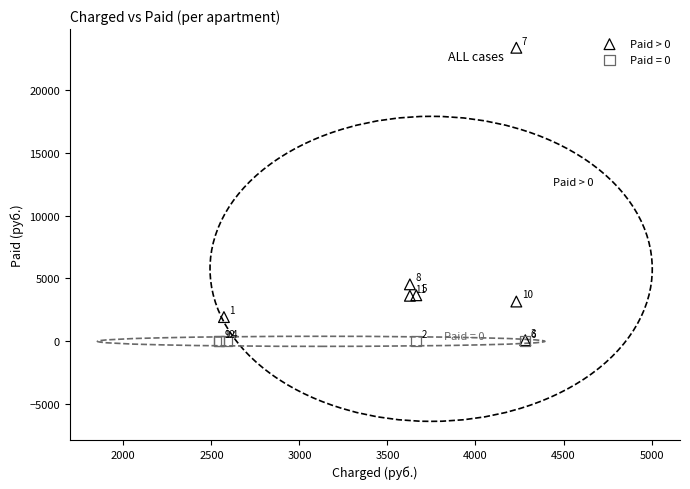

Which series contains the lowest Y value?

Paid = 0